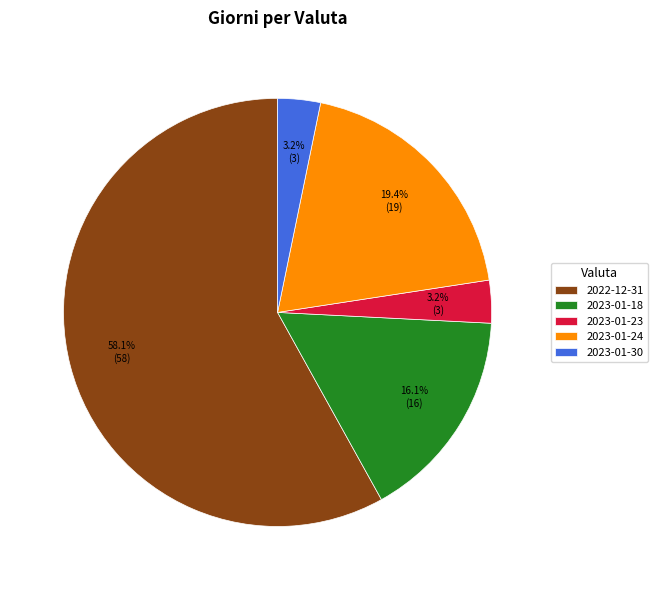

To the nearest percent, what percentage of the pie is 2023-01-24?

19%